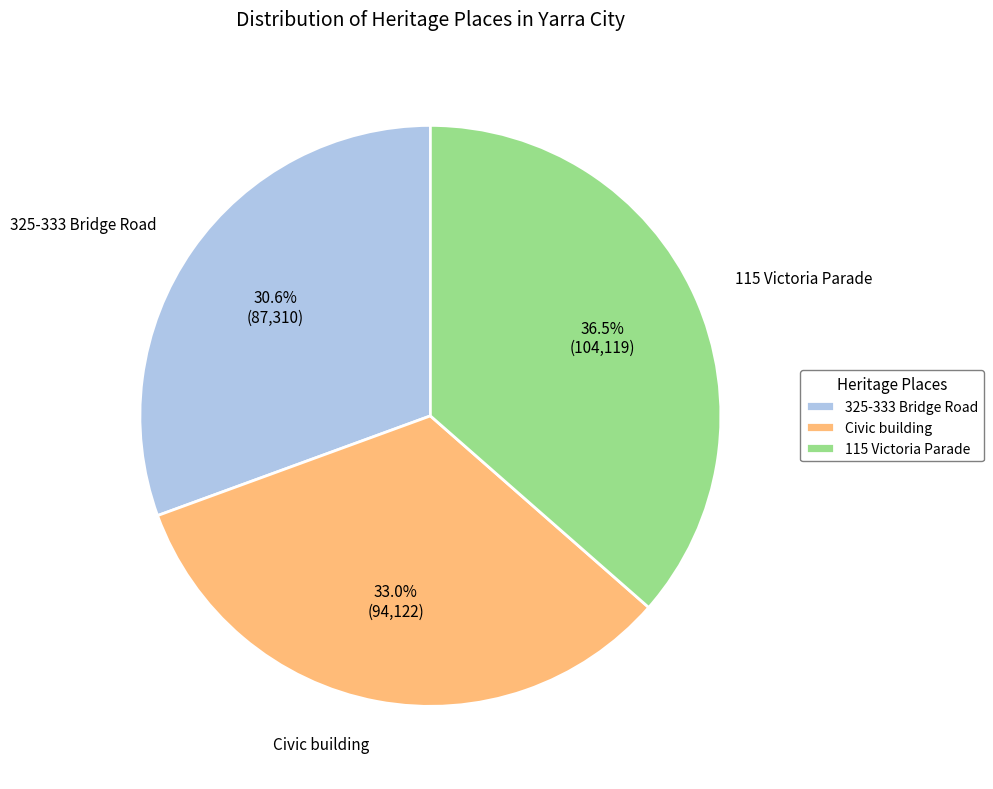

Is there a majority slice in this chart?

No